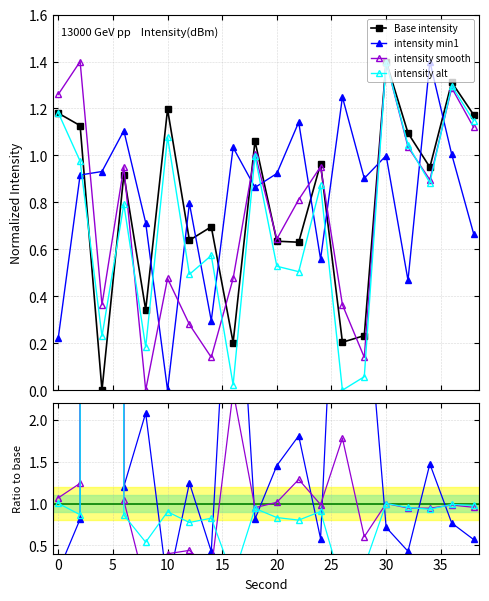

How many categories are shown in the chart?

20